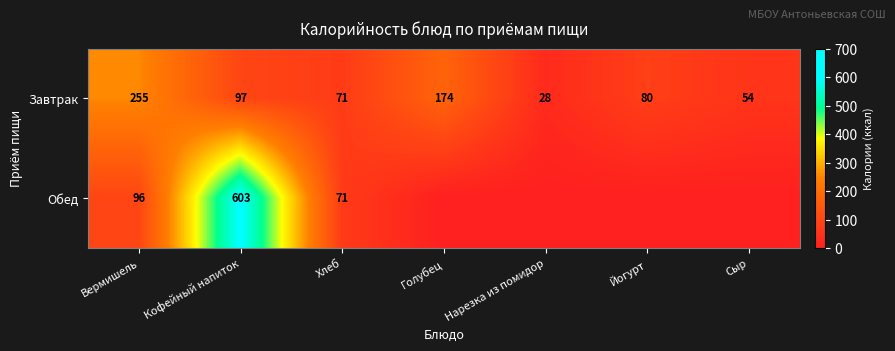

The Завтрак series shows 97 at Кофейный напиток. True or false?

True